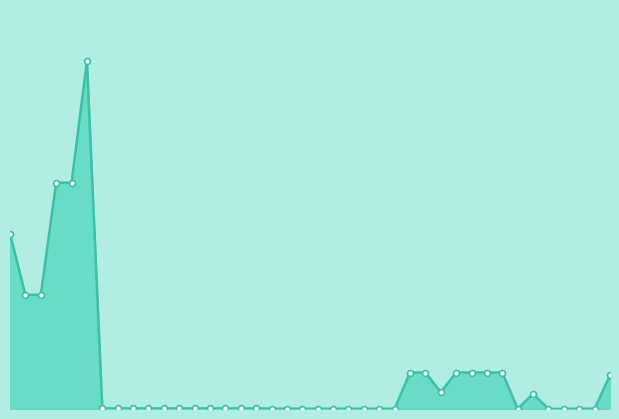

Does the chart have visible grid lines?

No